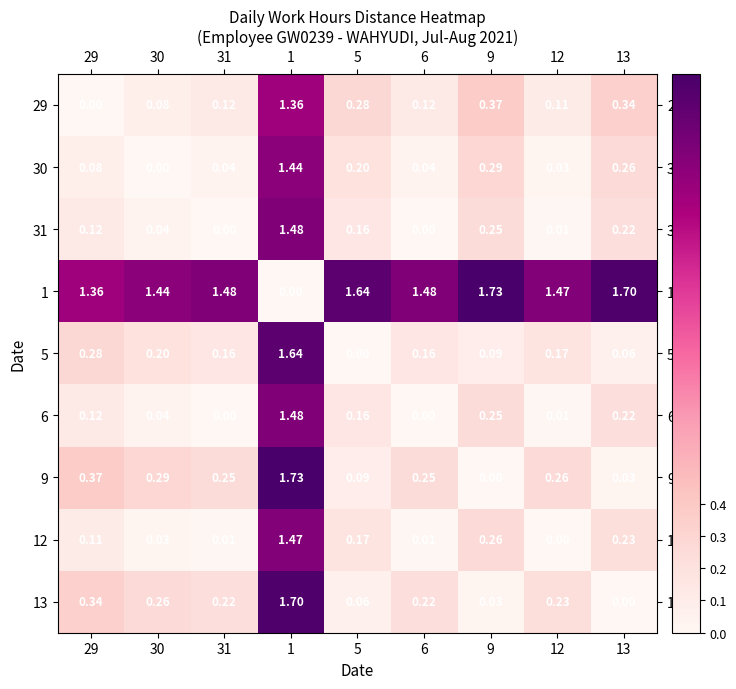

Is the value of 30 at 30 greater than the value of 12 at 30?

No